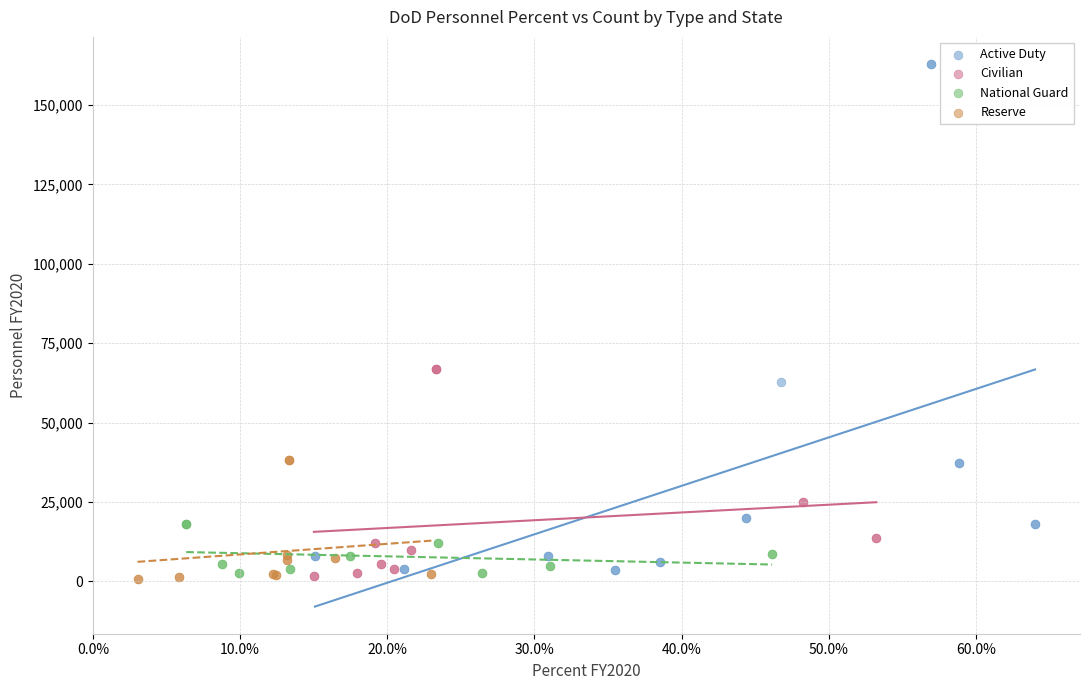

Which series has the largest Y range (max minus min)?

Active Duty